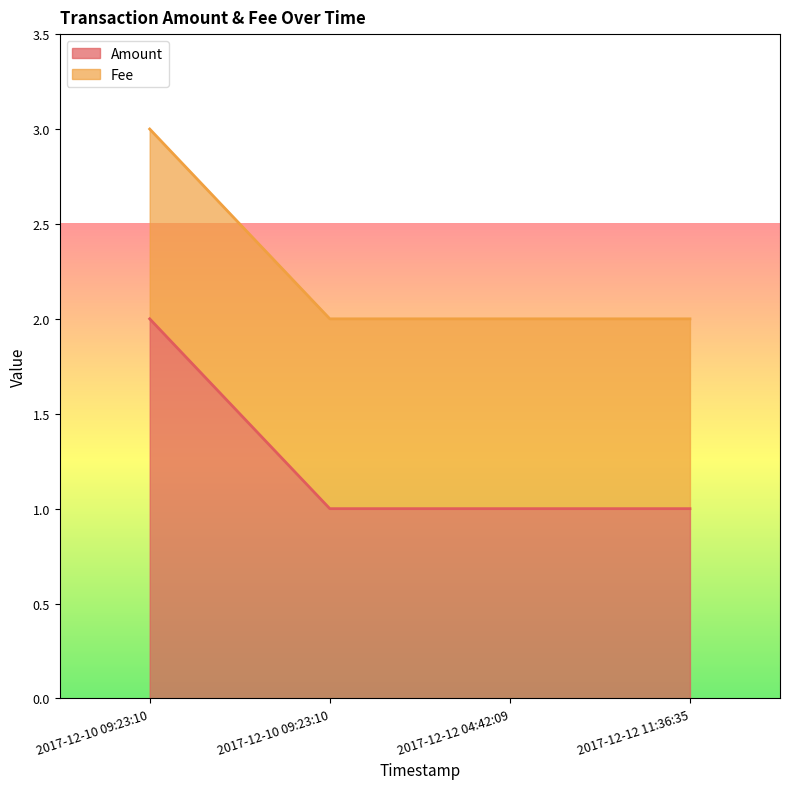

What is the smallest value displayed?

1